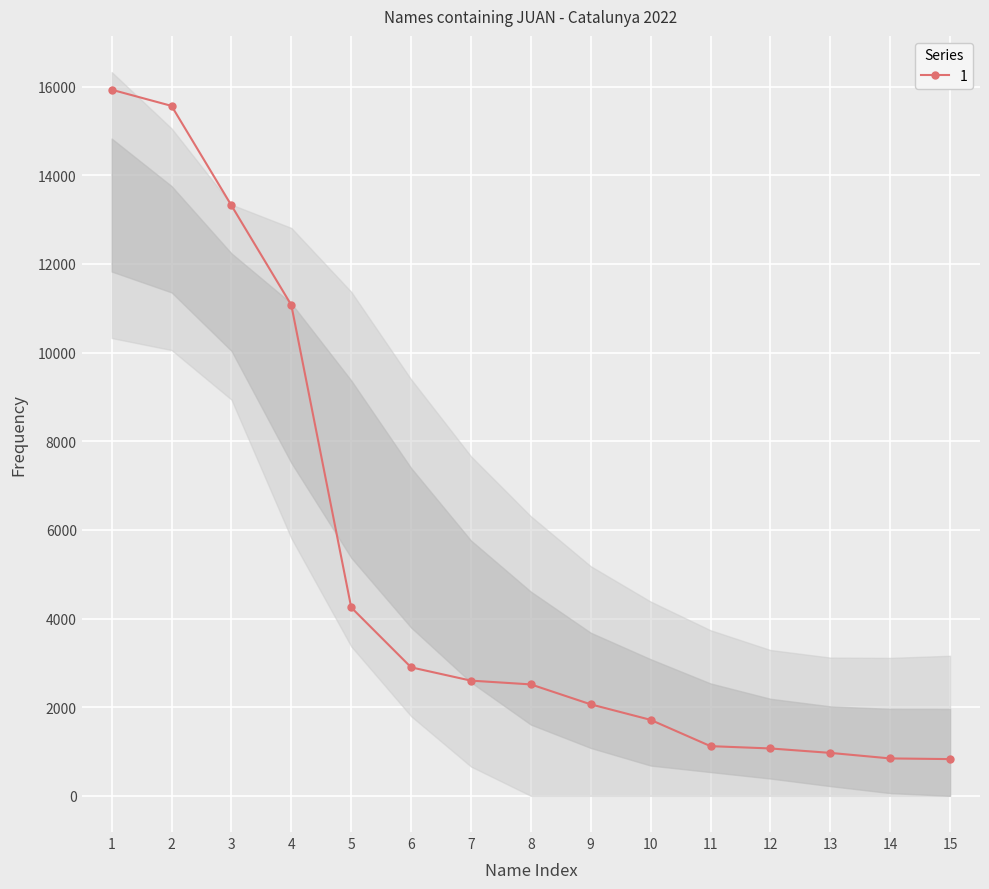

Reading left to right, list all the values displayed in this chart.

15930	15565	13319	11072	4250	2899	2599	2514	2064	1714	1121	1069	969	844	829